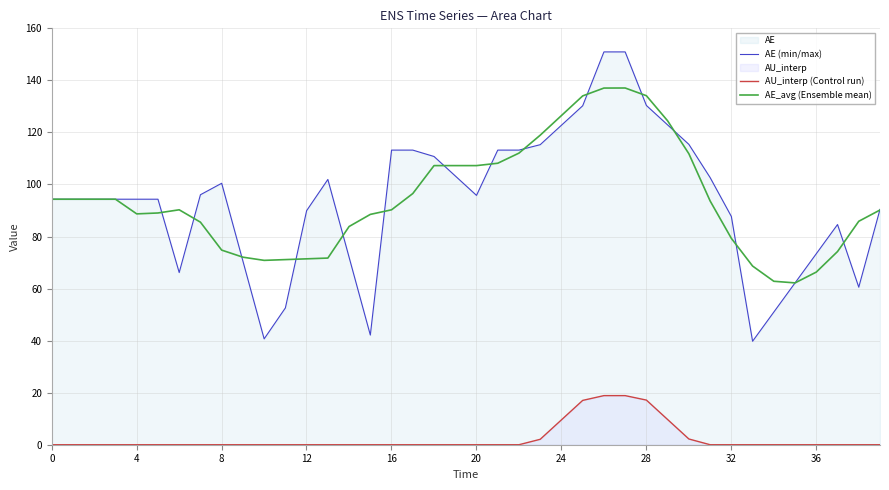

Which series has the largest total across all categories?

AE_avg (Ensemble mean)